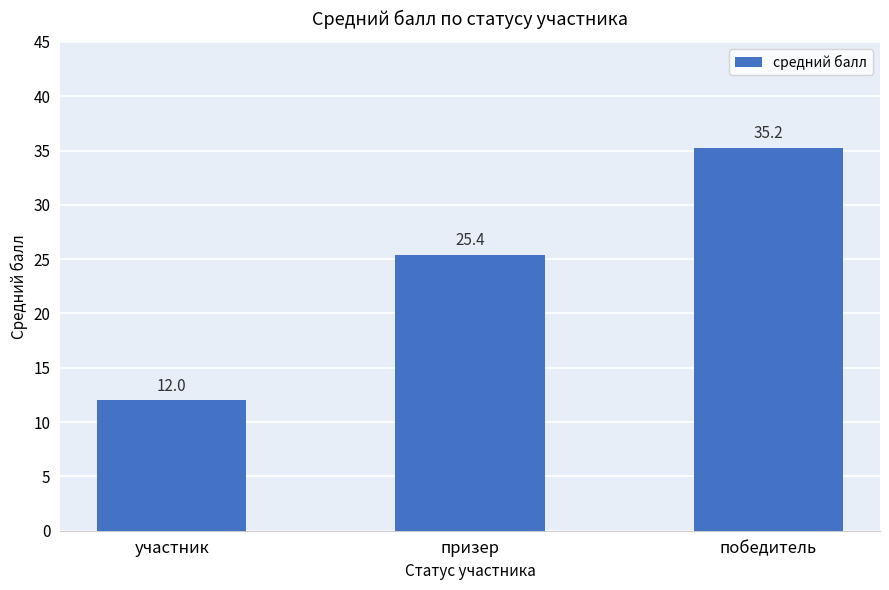

What is the label of the 1st bar from the right?

победитель